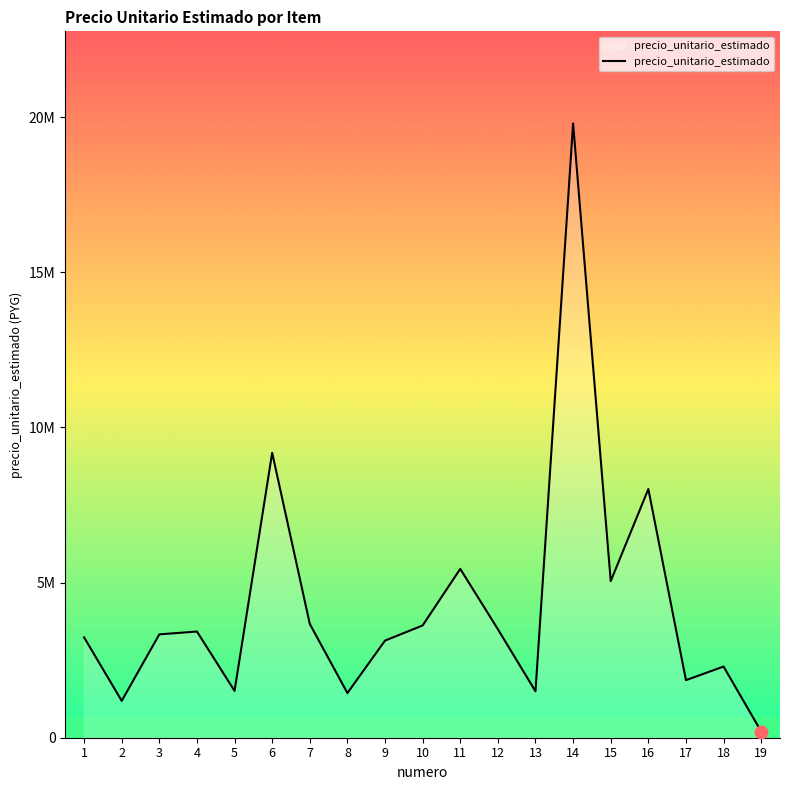

What is the ratio of the value at 5 to the value at 3?

0.5